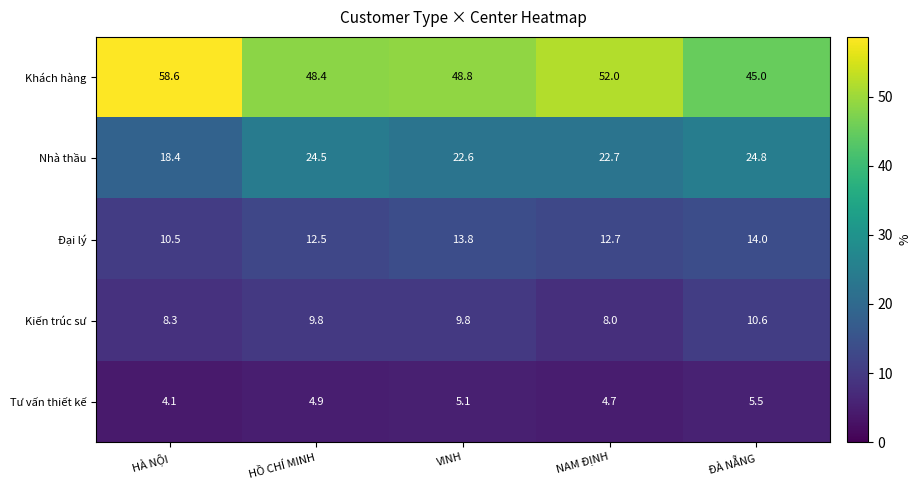

Where is Tư vấn thiết kế nearest to the value 4?

HÀ NỘI